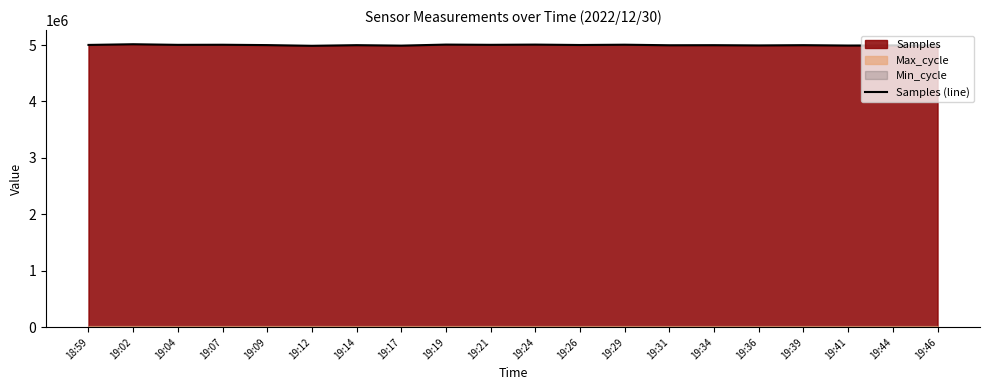

What is the smallest value displayed?

4986619